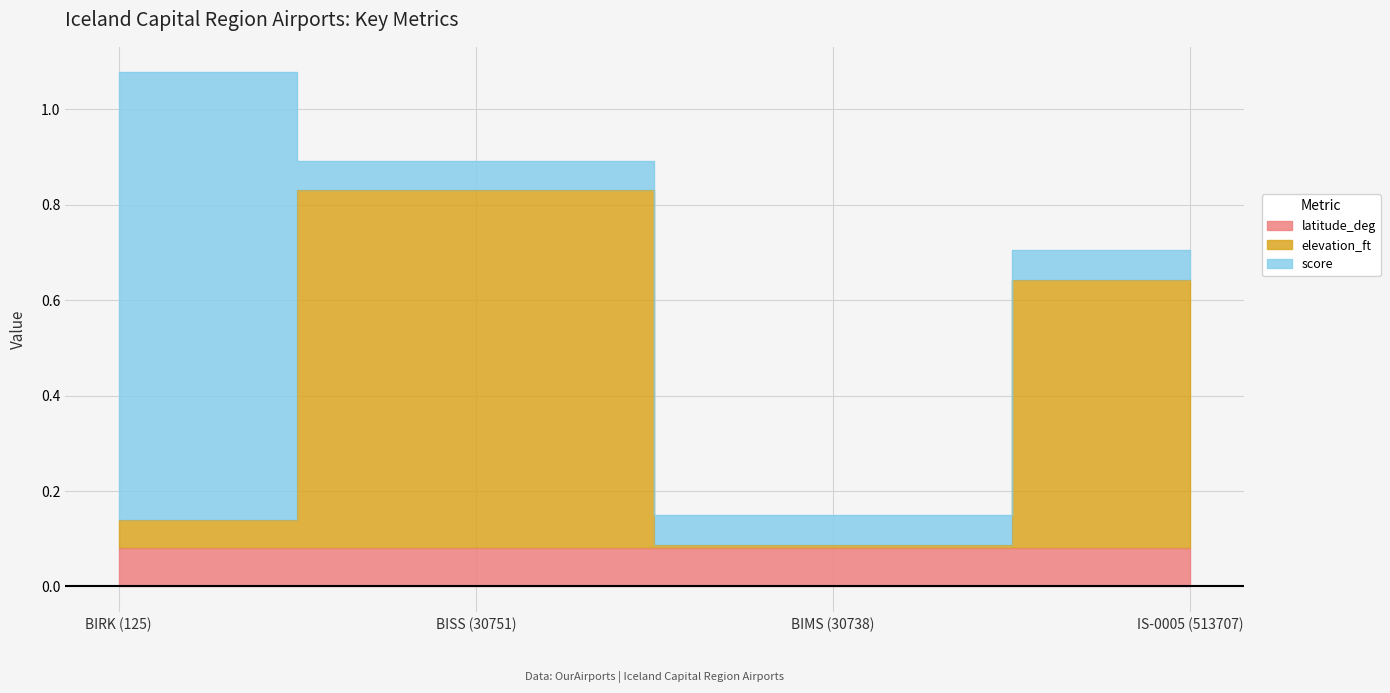

Where is the first local minimum for elevation_ft?

BIMS (30738)